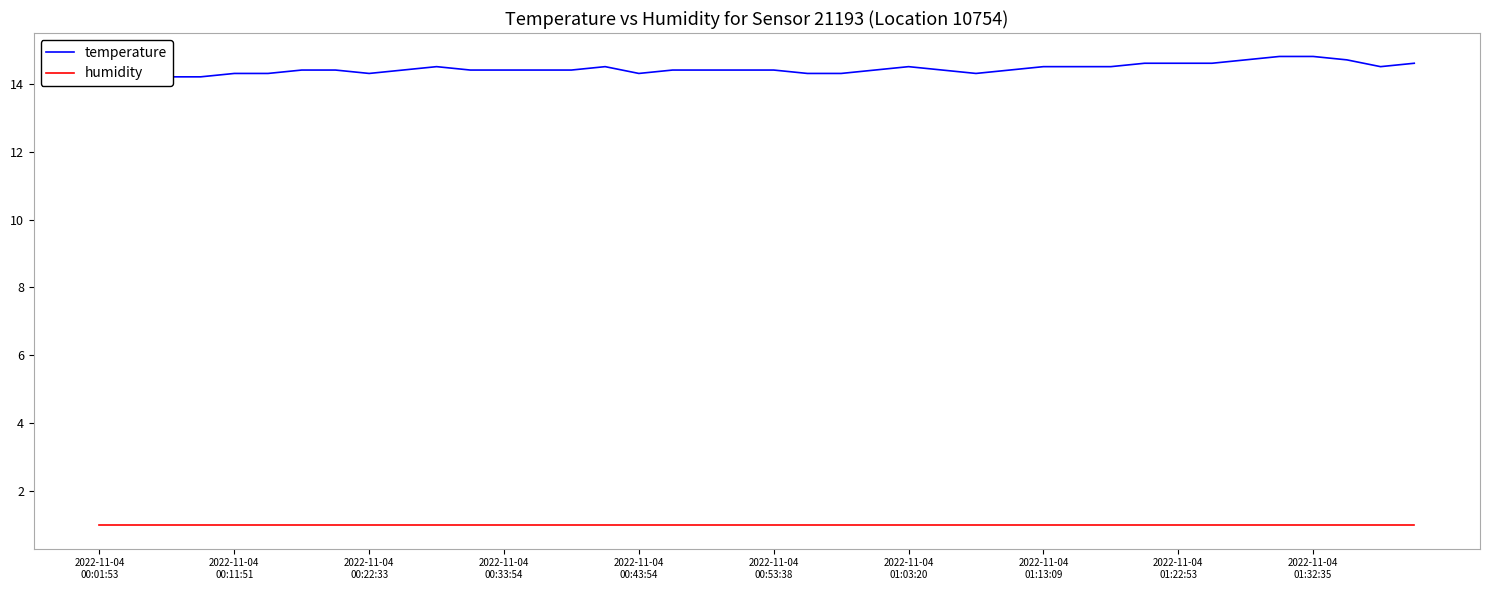

In temperature, how many points are higher than both neighbors (excluding endpoints)?

3